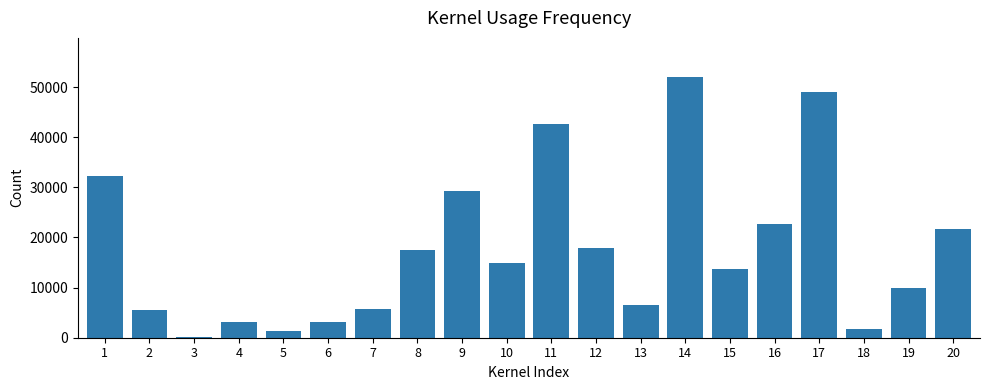

Read the value at 13.

6528.0